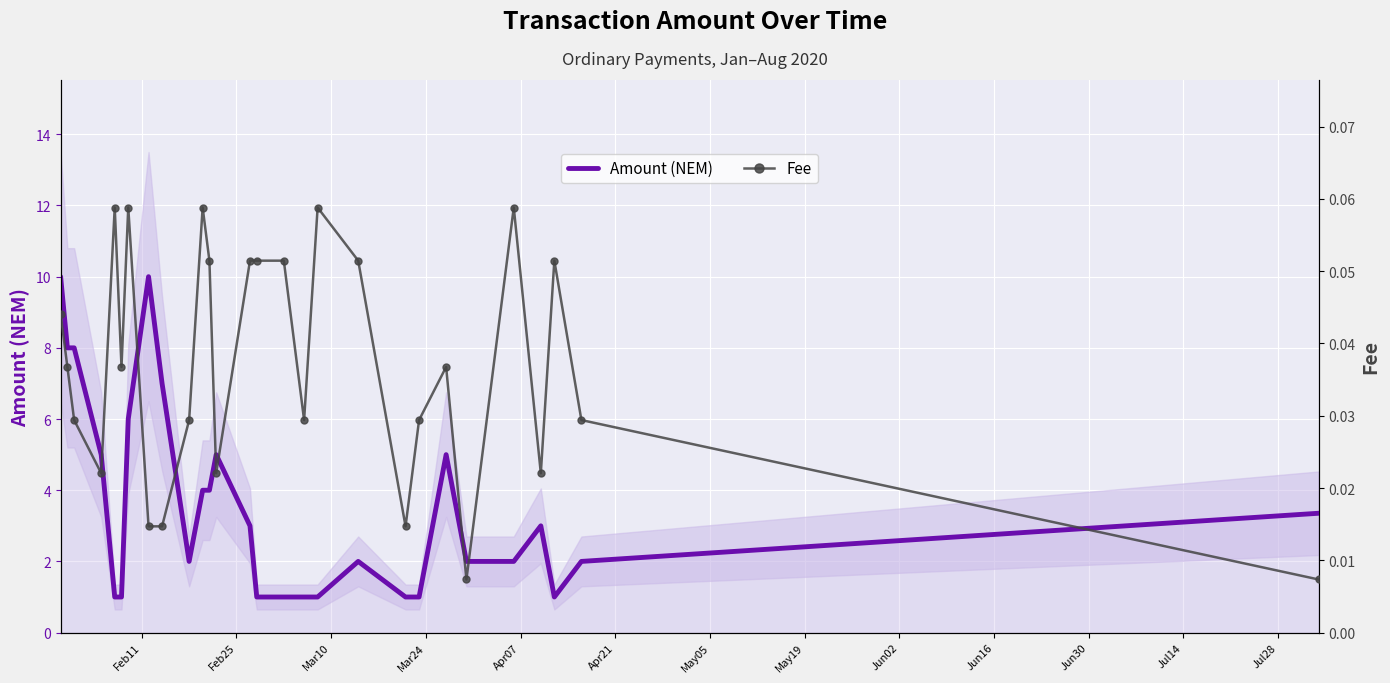

True or false: Amount (NEM) and Fee intersect in this chart.

False